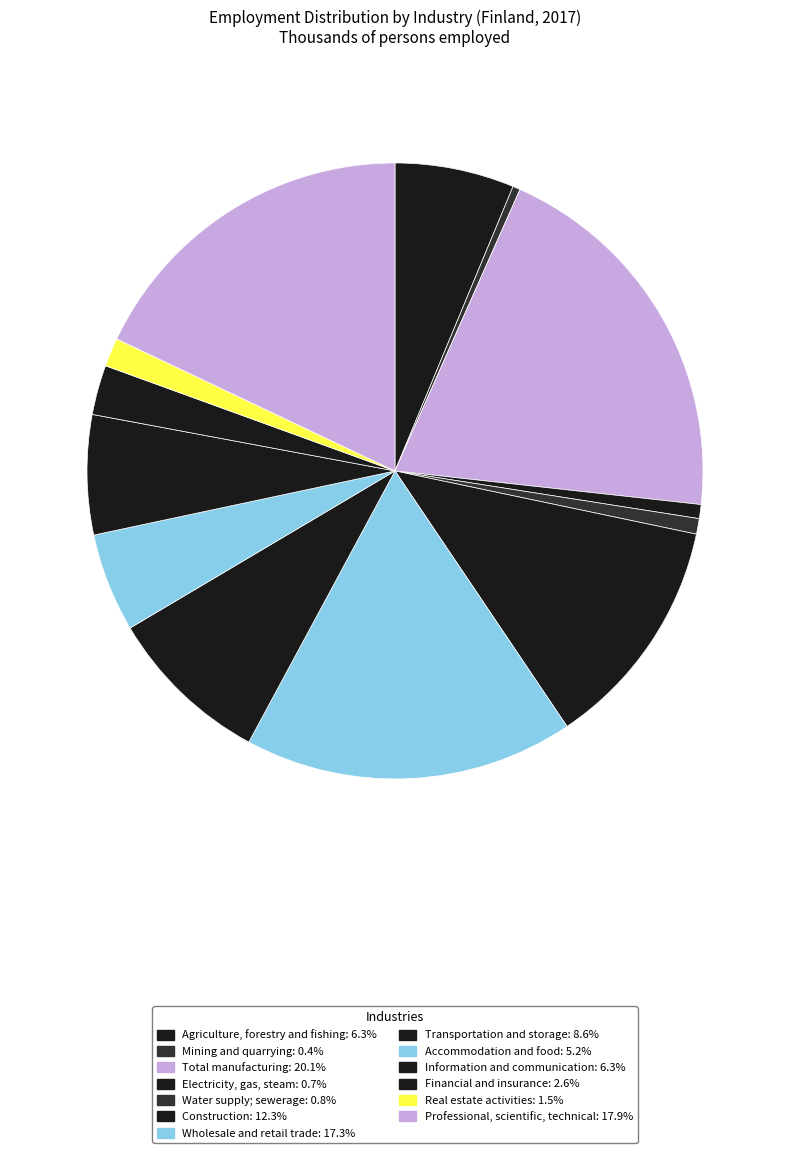

Count the number of slices in the pie.

13